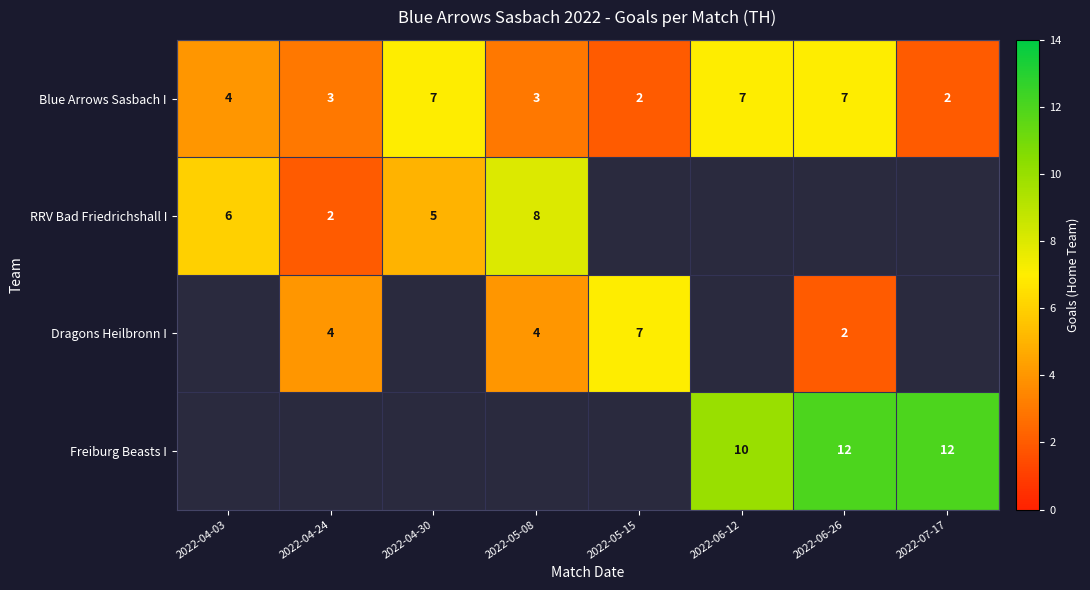

True or false: Blue Arrows Sasbach I has a value of 2 at 2022-07-17.

True